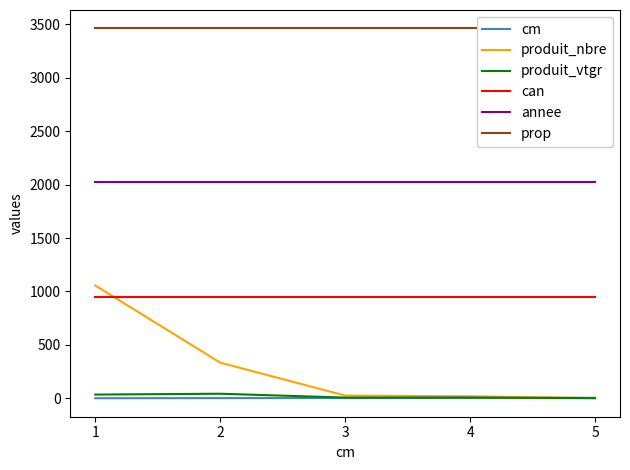

Is the value of produit_nbre at 5 greater than the value of can at 1?

No